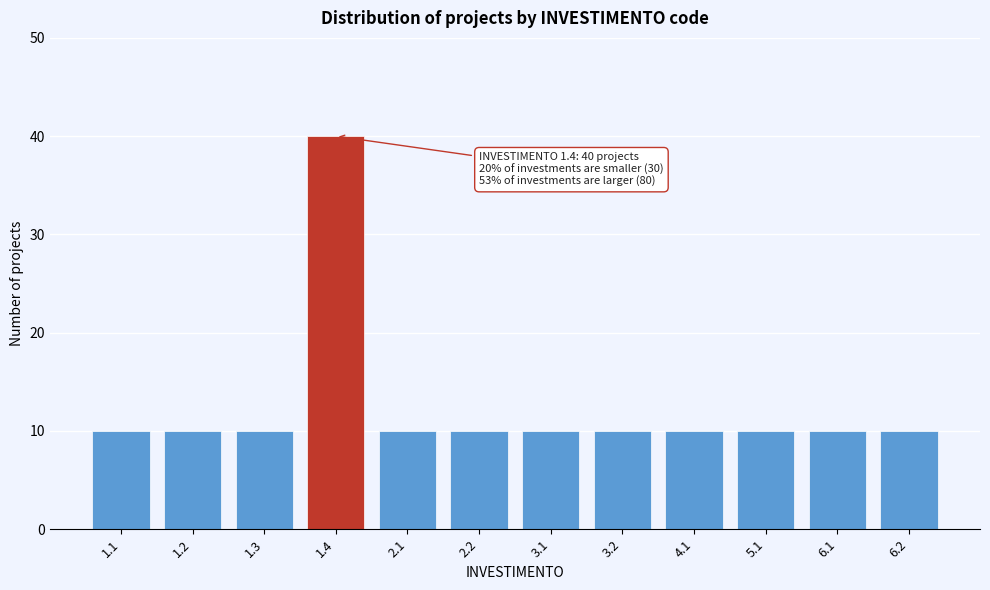

Reading left to right, transcribe all the data shown in this chart.

10	10	10	40	10	10	10	10	10	10	10	10